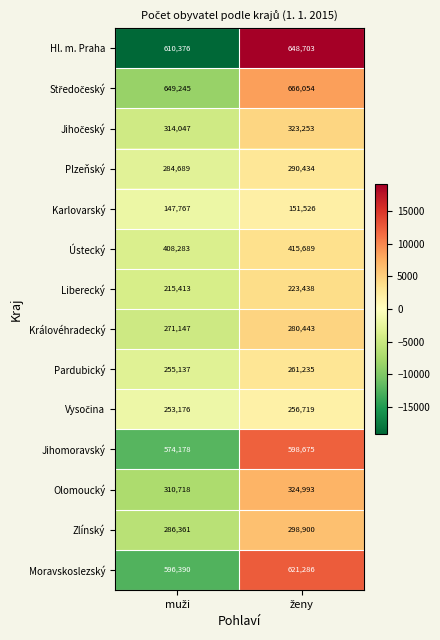

Which series has the widest spread of values?

Hl. m. Praha